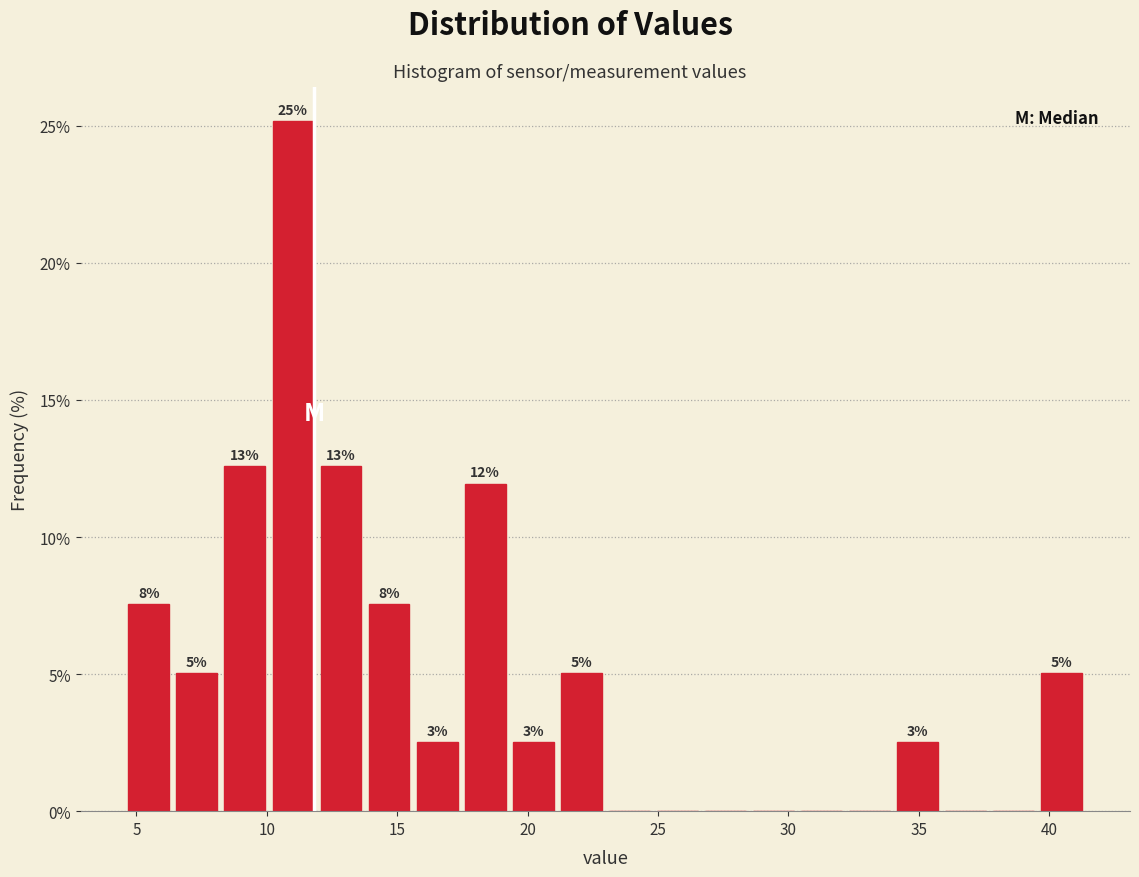

Around what value on the x-axis is the tallest bar? Give the approximate position of its centre, as read against the axis.

11.0